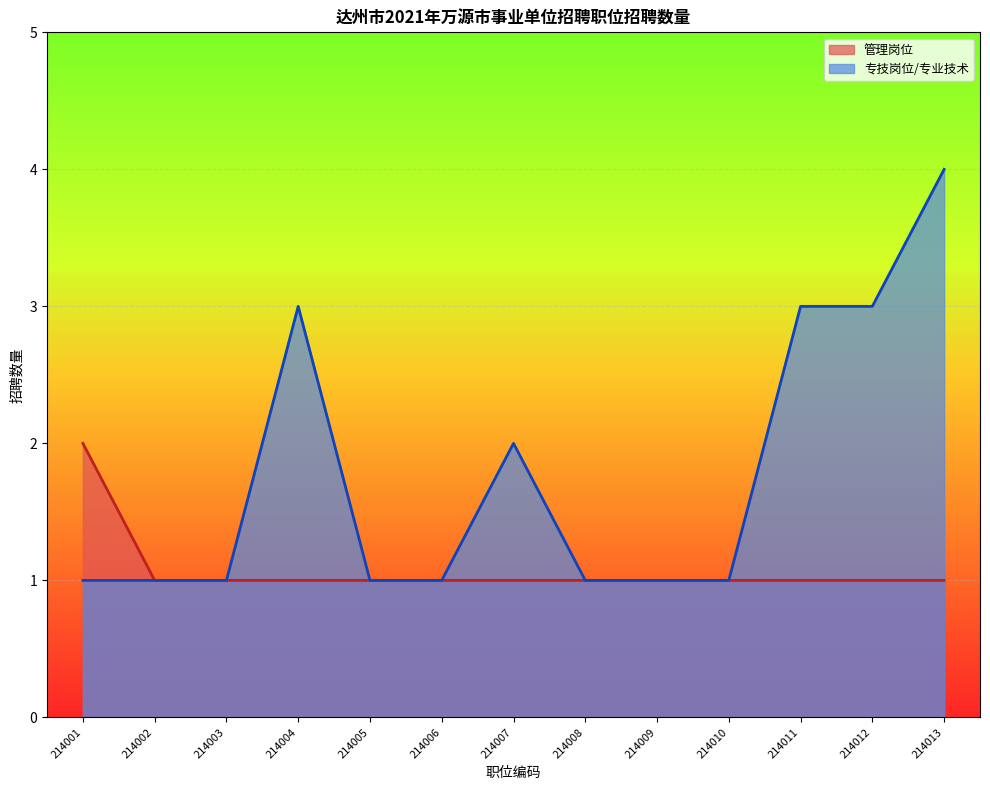

True or false: 管理岗位 has a value of 0 at 214010.

False